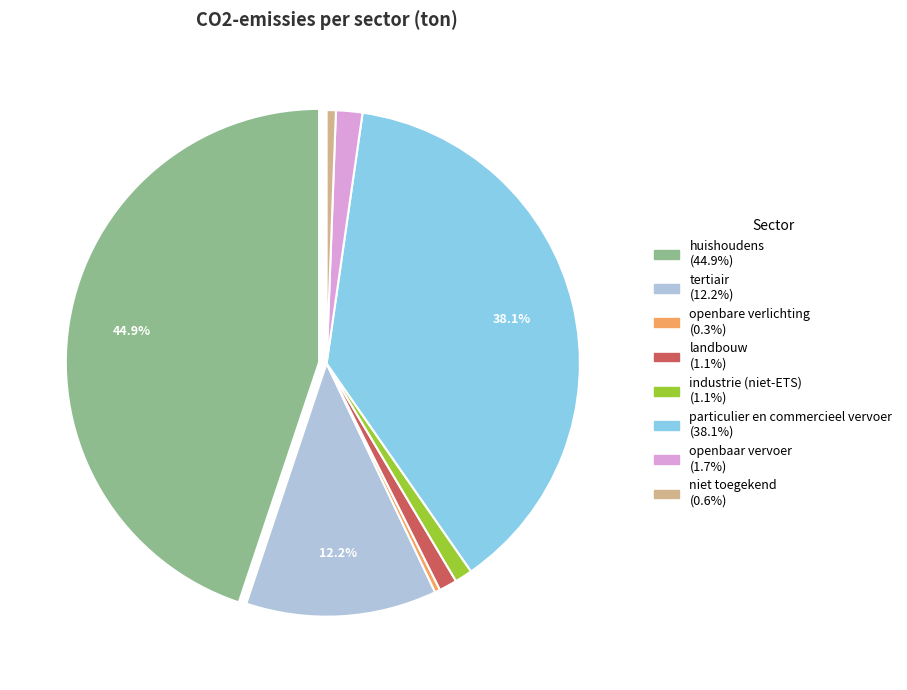

How many slices are in this pie chart?

8